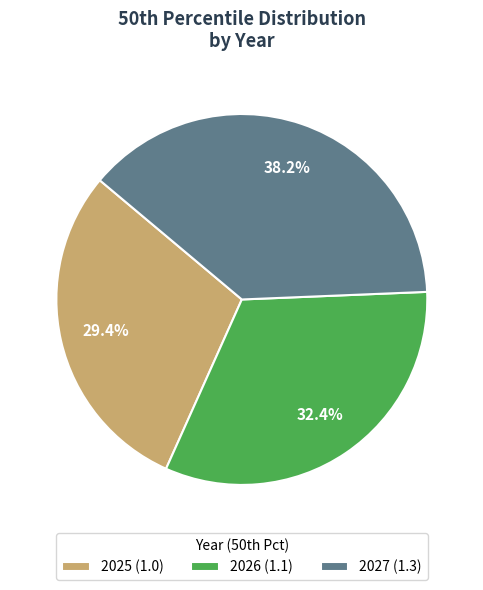

What is the largest slice in the pie chart?

2027